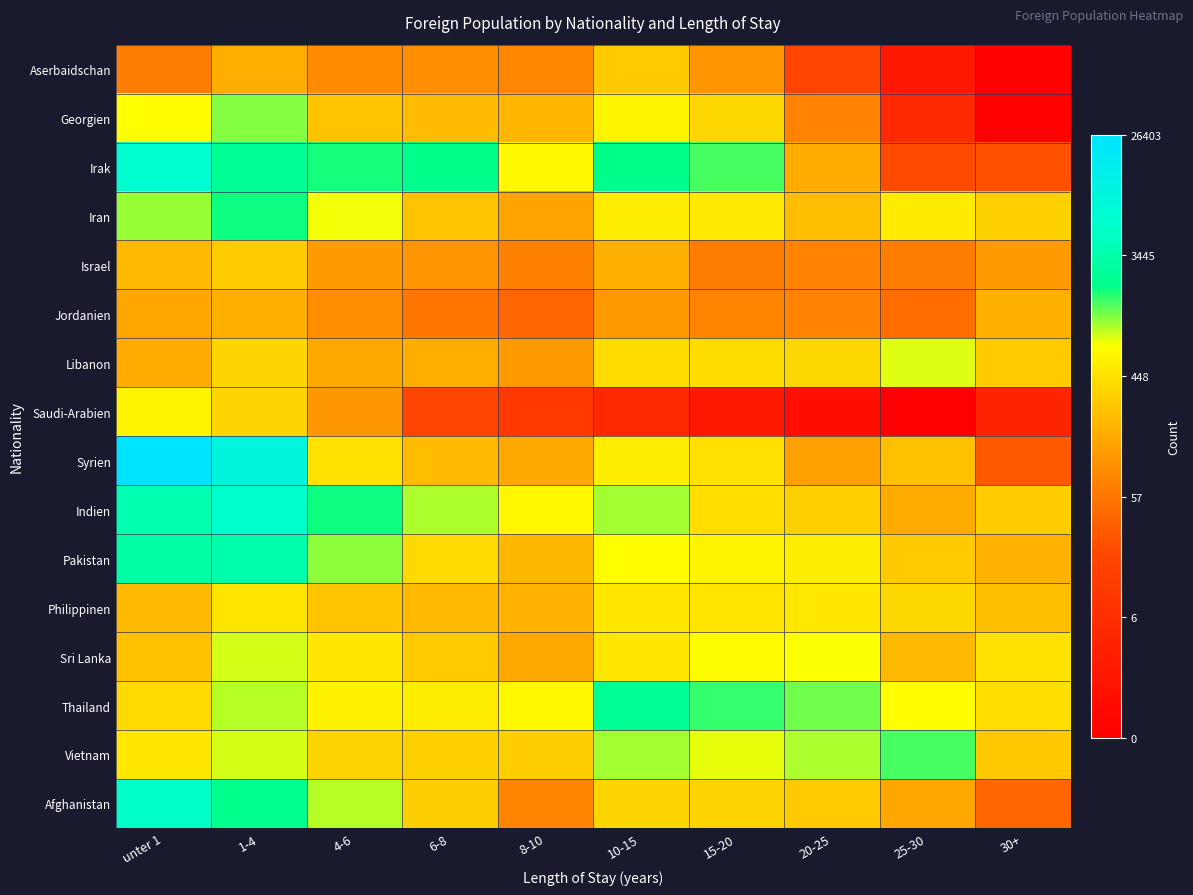

Between 1-4 and 15-20, which is larger?

1-4